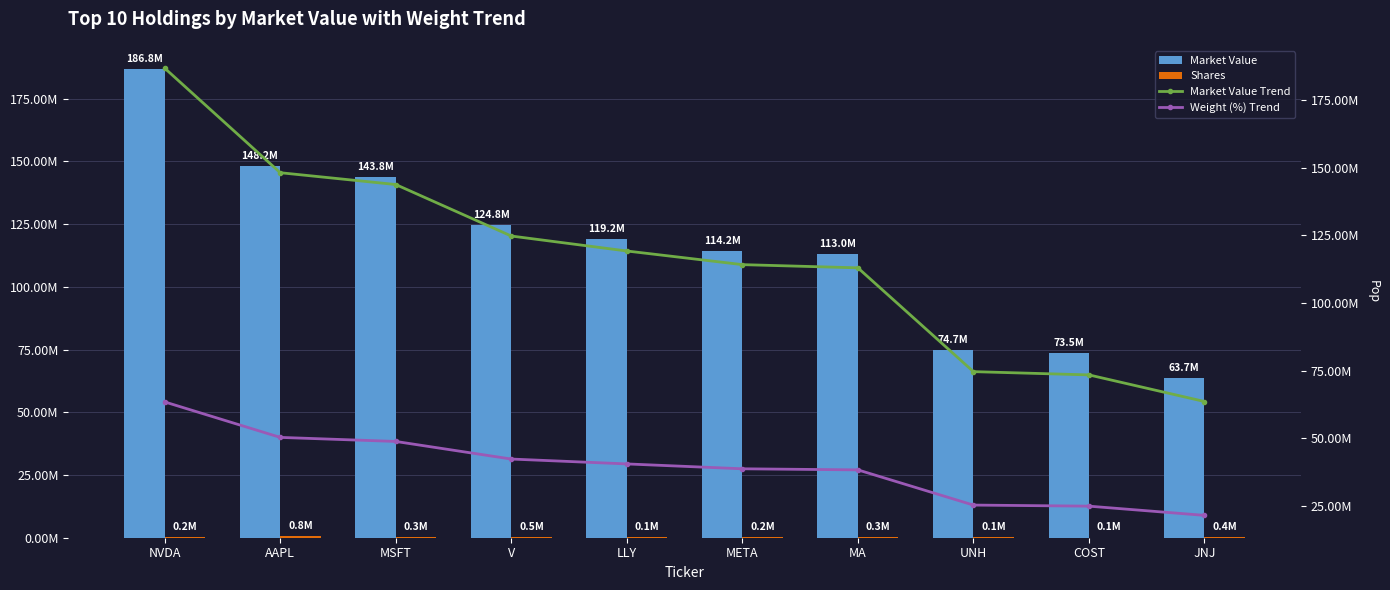

How many groups of bars are there?

10